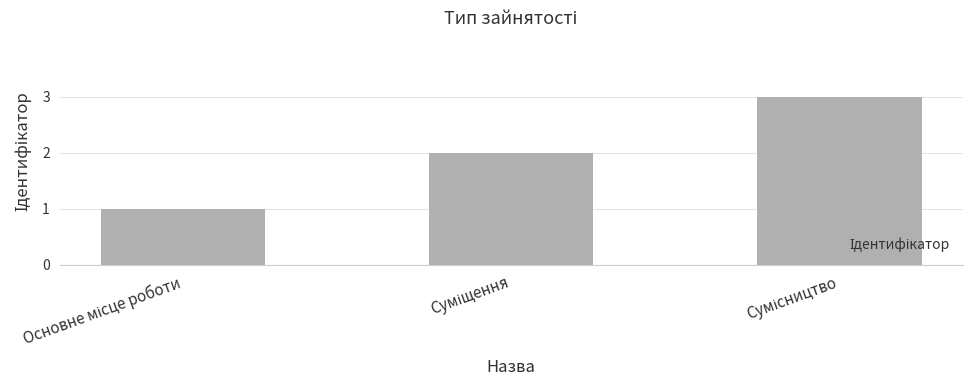

What is the maximum value shown in the chart?

3